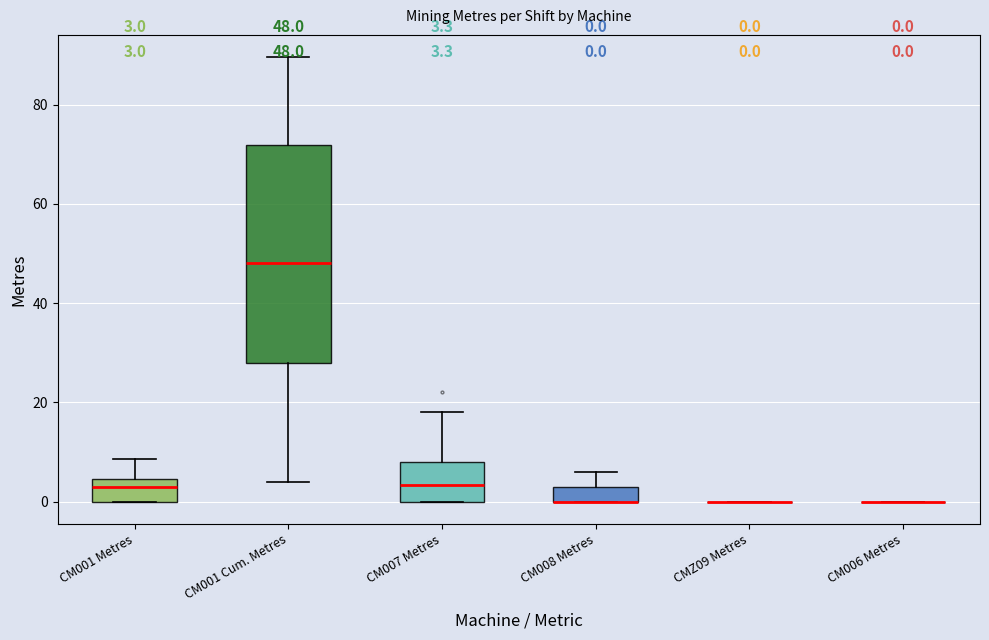

Which box is the tallest, from its lower edge to its upper edge?

CM001 Cum. Metres